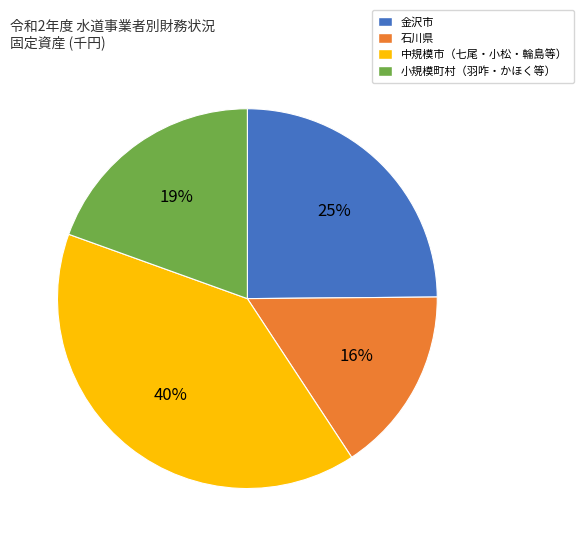

Does any single category account for the majority?

No